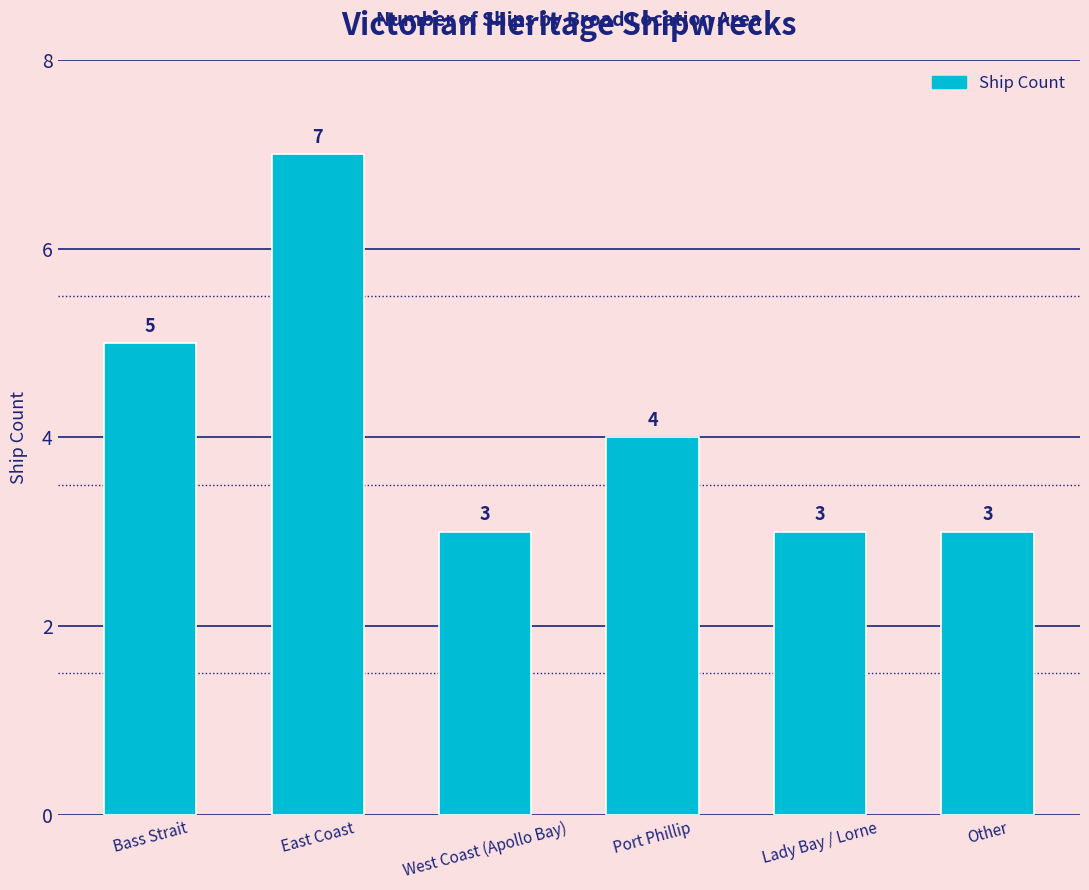

How many distinct data groups are displayed?

1